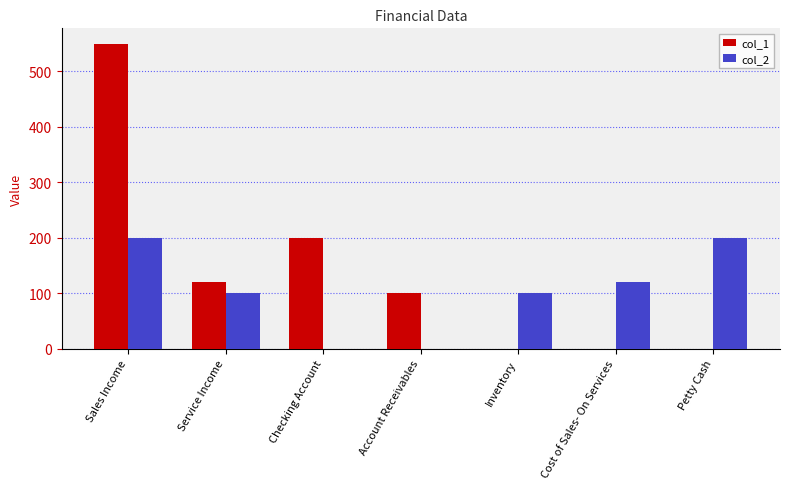

Is it true that col_2 equals 200 at Sales Income?

True